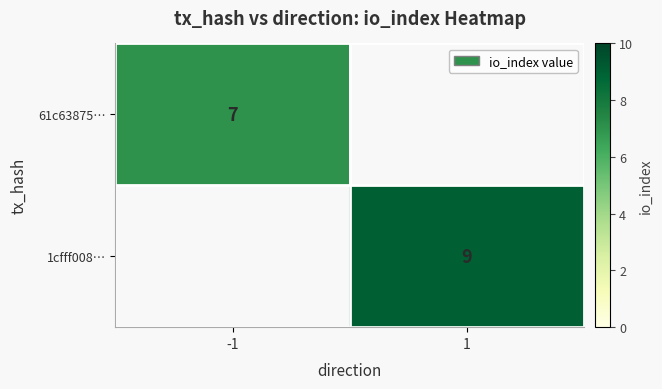

The value of 1cfff008… at 1 is 9. True or false?

True